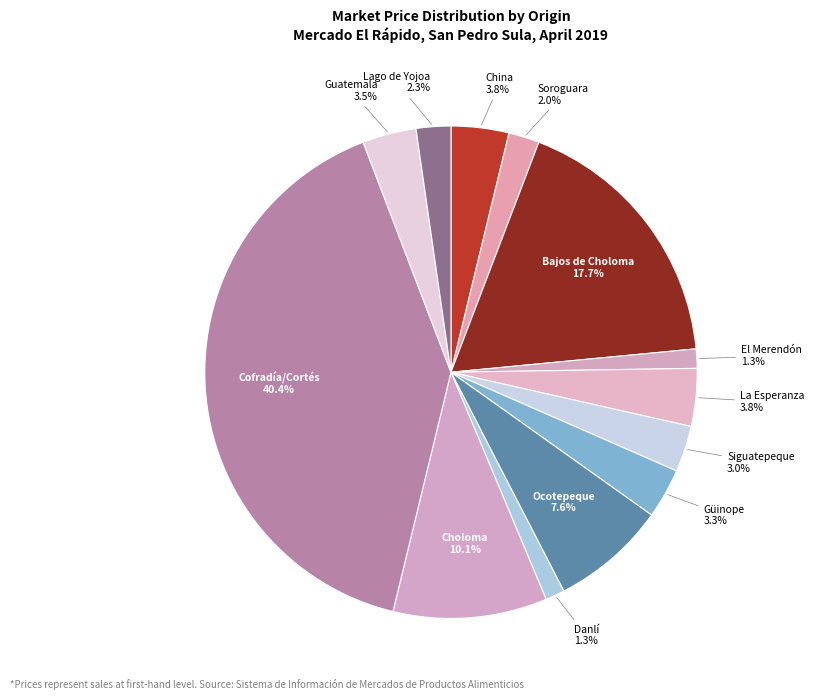

What percentage do Lago de Yojoa and Cofradía/Cortés together represent?

42.7%